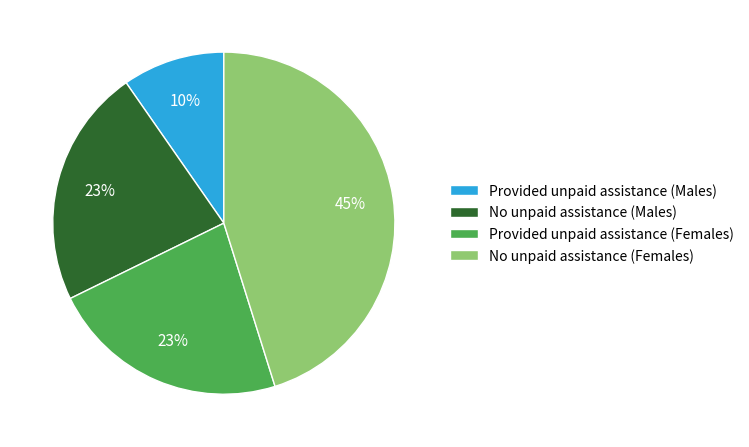

To the nearest percent, what is the difference between the No unpaid assistance (Males) and Provided unpaid assistance (Males) slice percentages?

13%